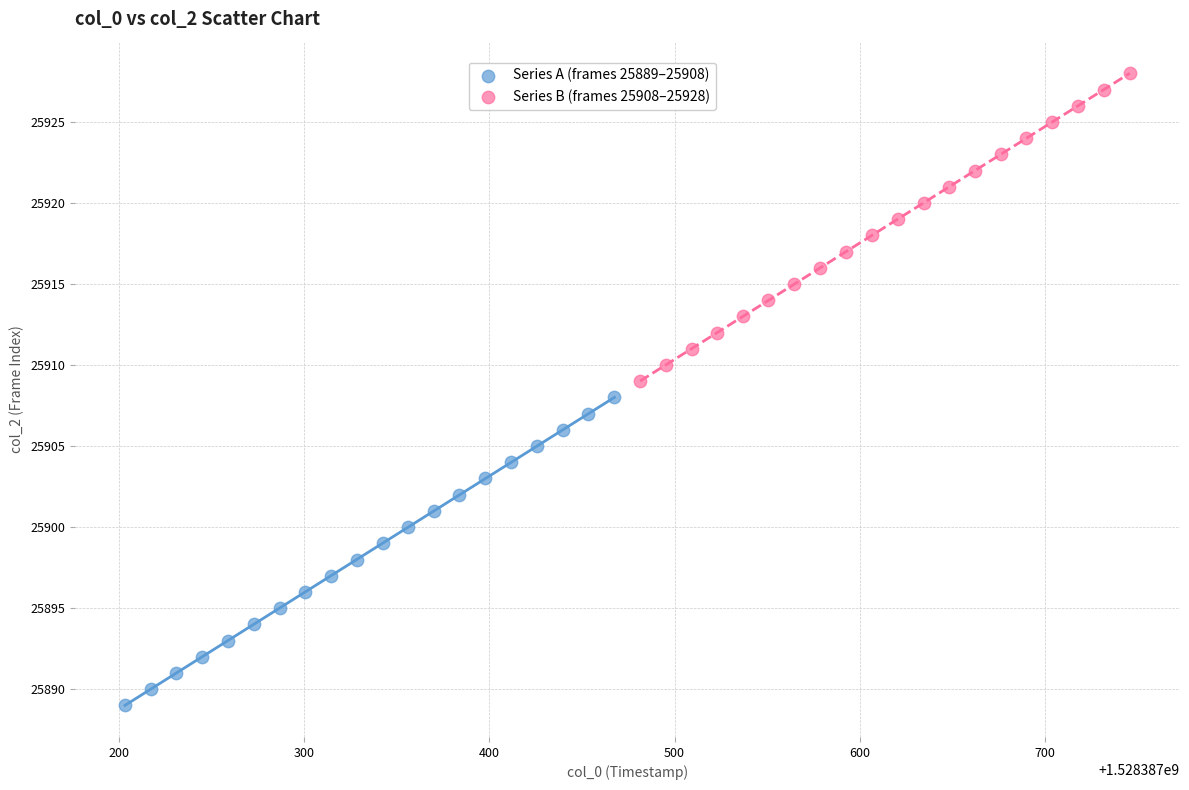

What are all the series names shown in the legend?

Series A (frames 25889–25908), Series B (frames 25908–25928)